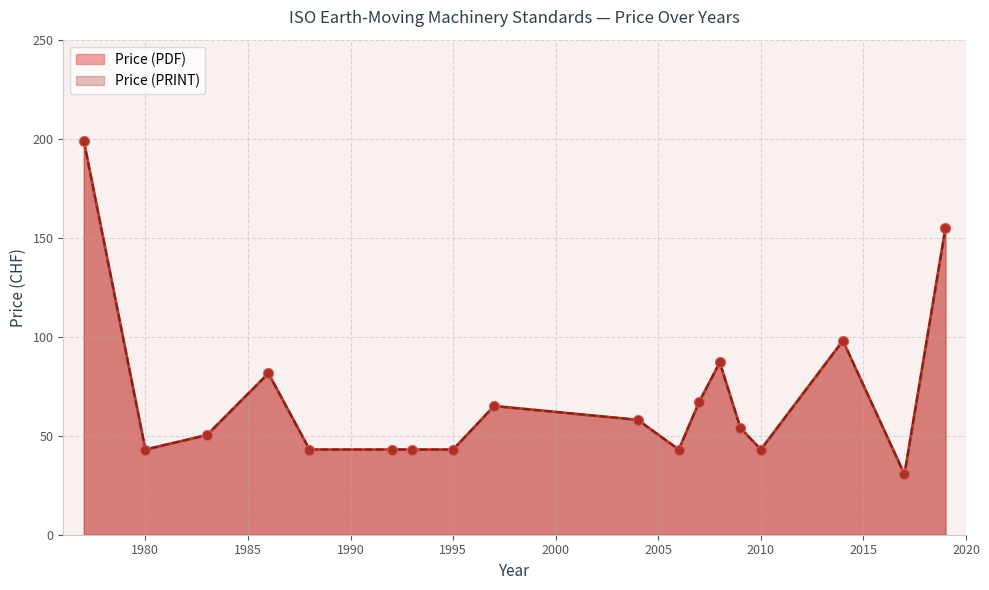

What is the total value across all series at 1993?

86